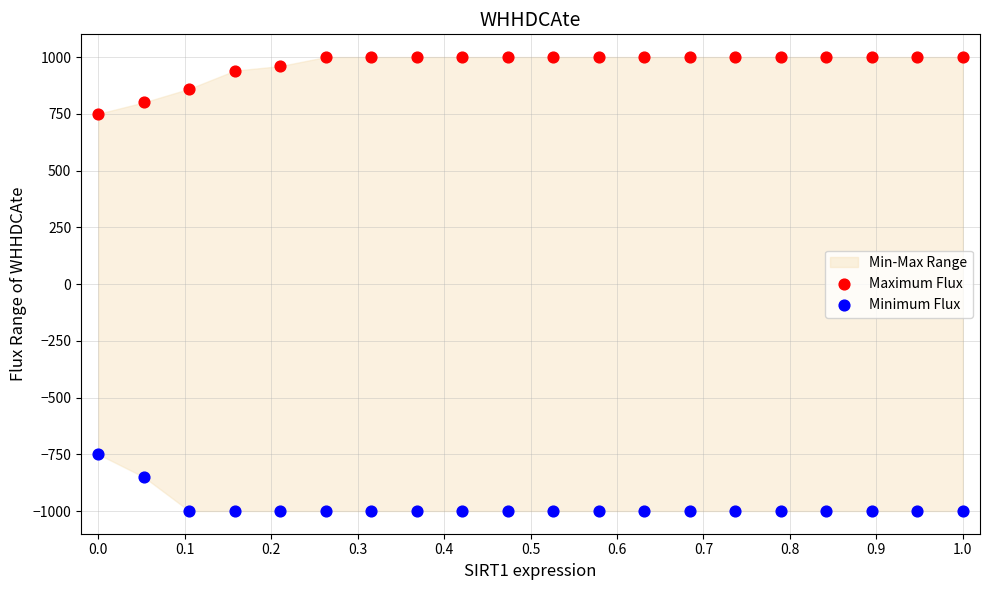

Which series contains the highest Y value?

Maximum Flux